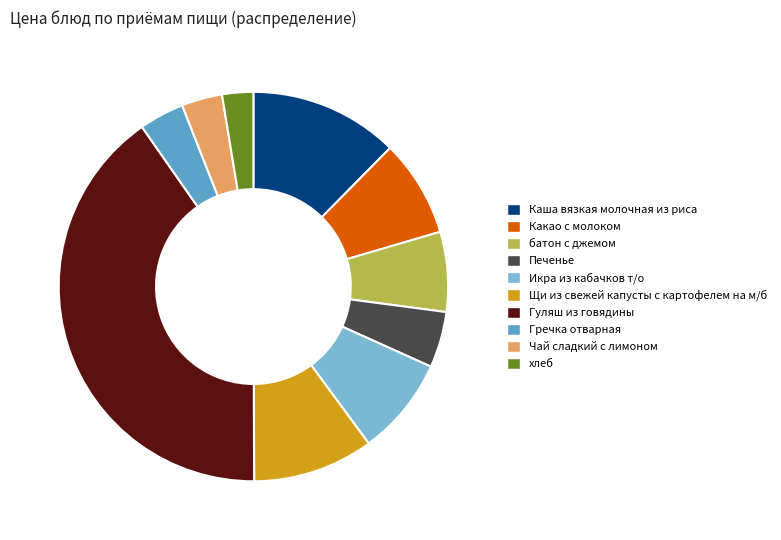

The Гуляш из говядины slice represents 34% of the pie. True or false?

False